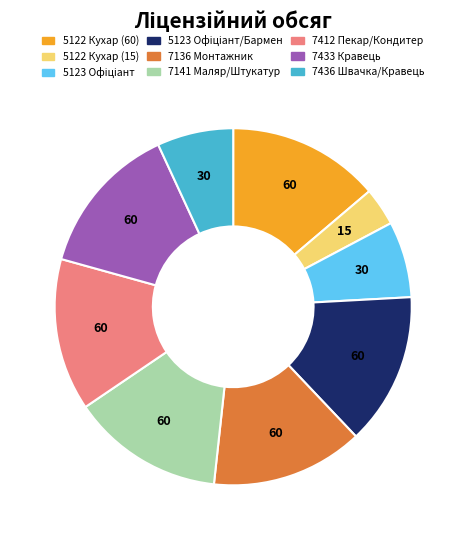

Does any single category account for the majority?

No